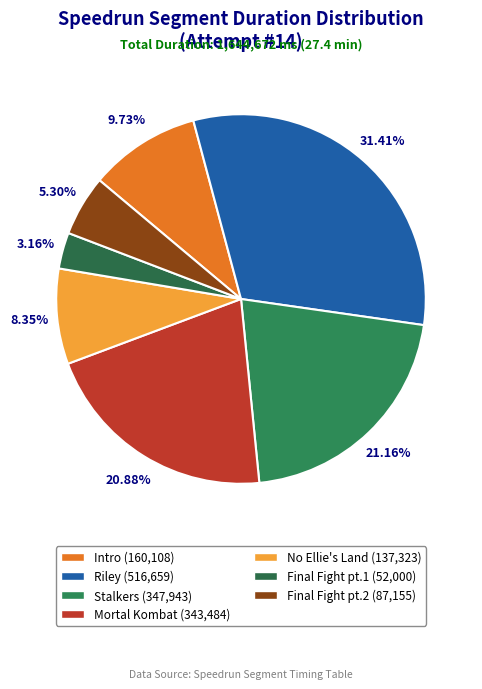

What percentage is the Mortal Kombat slice, to the nearest percent?

21%